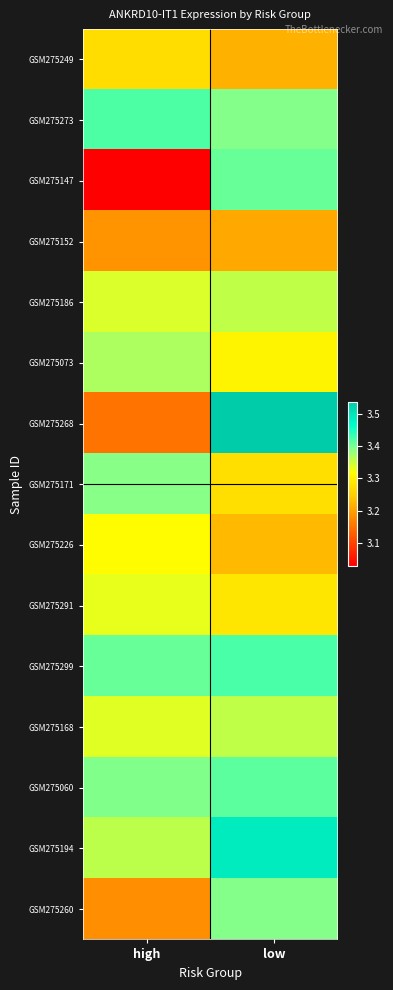

Between high and low, which series saw the biggest shift?

GSM275268